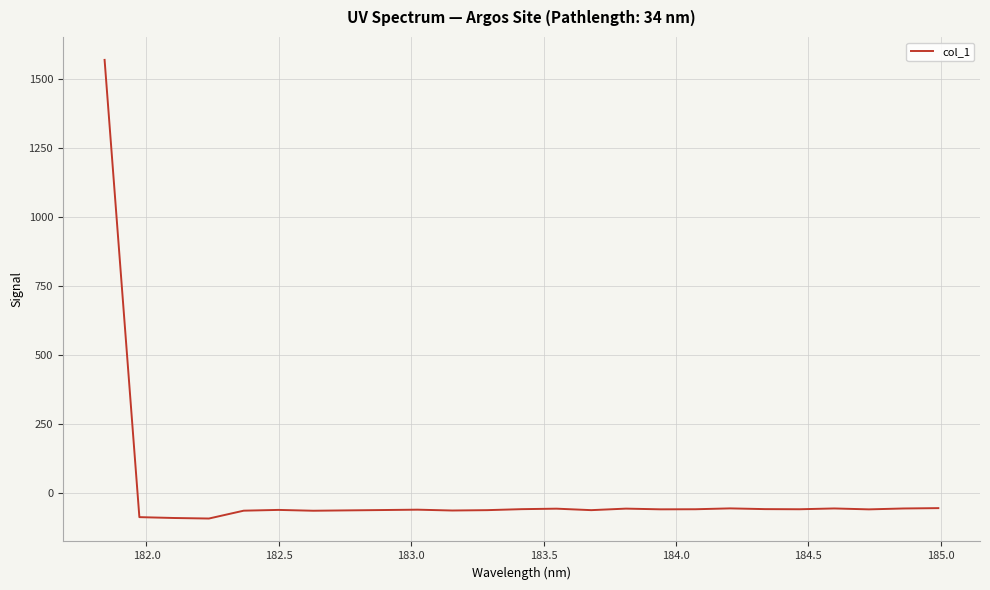

What is the smallest value displayed?

-90.8